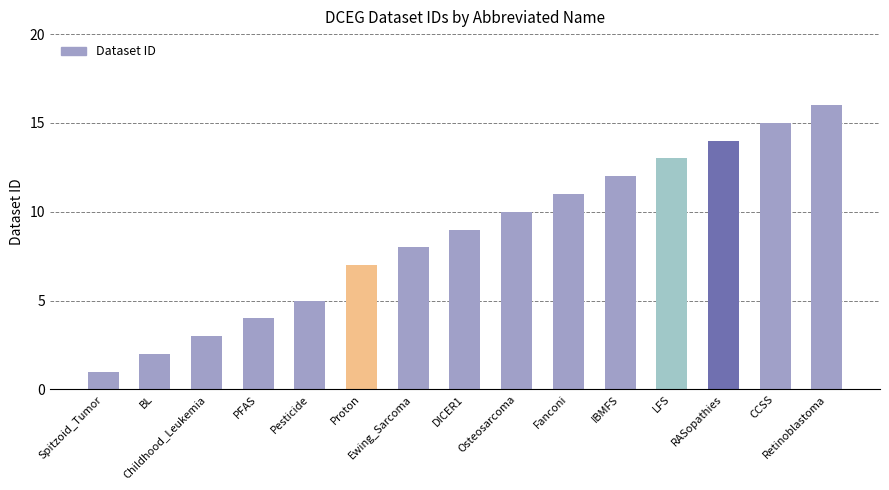

Rank the categories by value from lowest to highest.

Spitzoid_Tumor, BL, Childhood_Leukemia, PFAS, Pesticide, Proton, Ewing_Sarcoma, DICER1, Osteosarcoma, Fanconi, IBMFS, LFS, RASopathies, CCSS, Retinoblastoma